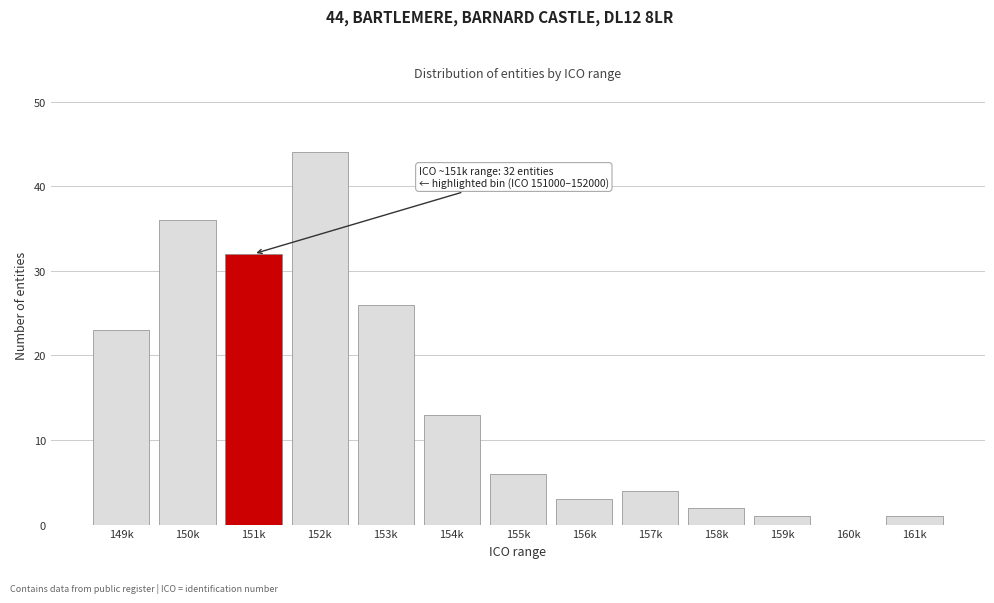

What is the sum of the values at 158k and 155k?

8